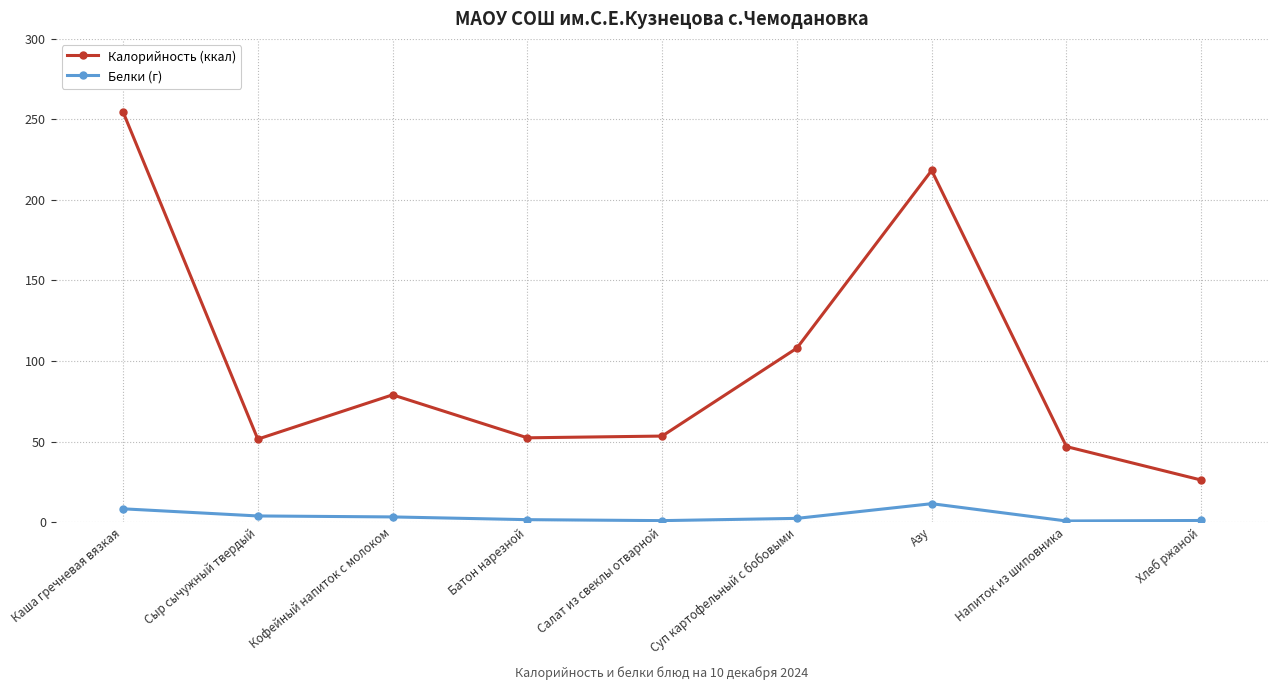

List the series in order of their peak value, lowest first.

Белки (г), Калорийность (ккал)